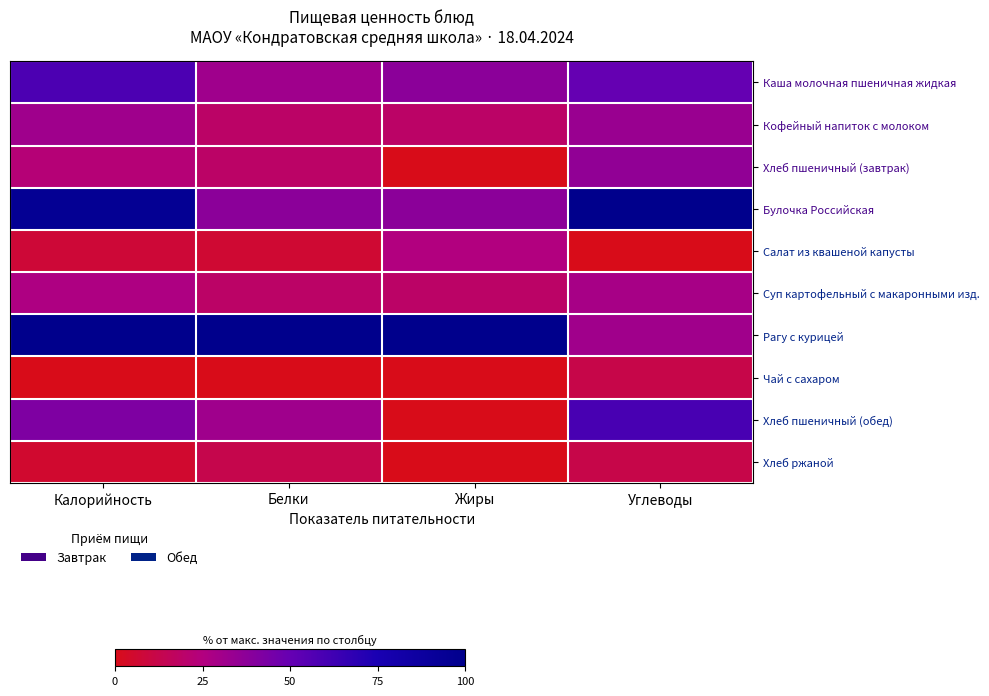

What is the spread (max minus min) of values at Калорийность?

100.0